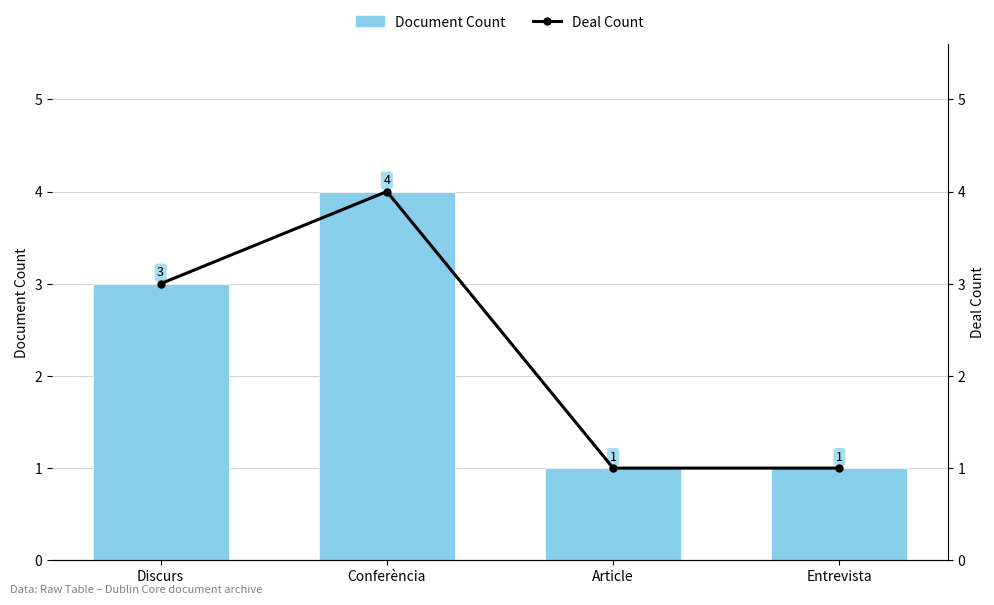

At which category is the sum across all series the highest?

Conferència